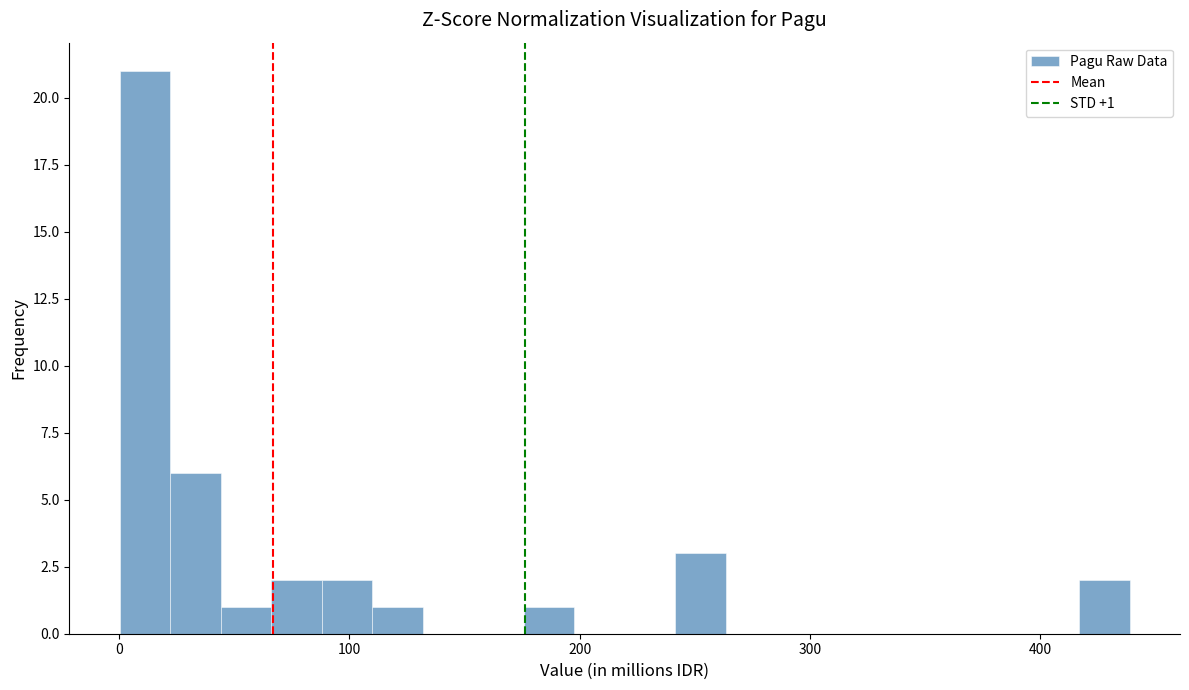

Around what value on the x-axis is the tallest bar? Give the approximate position of its centre, as read against the axis.

10